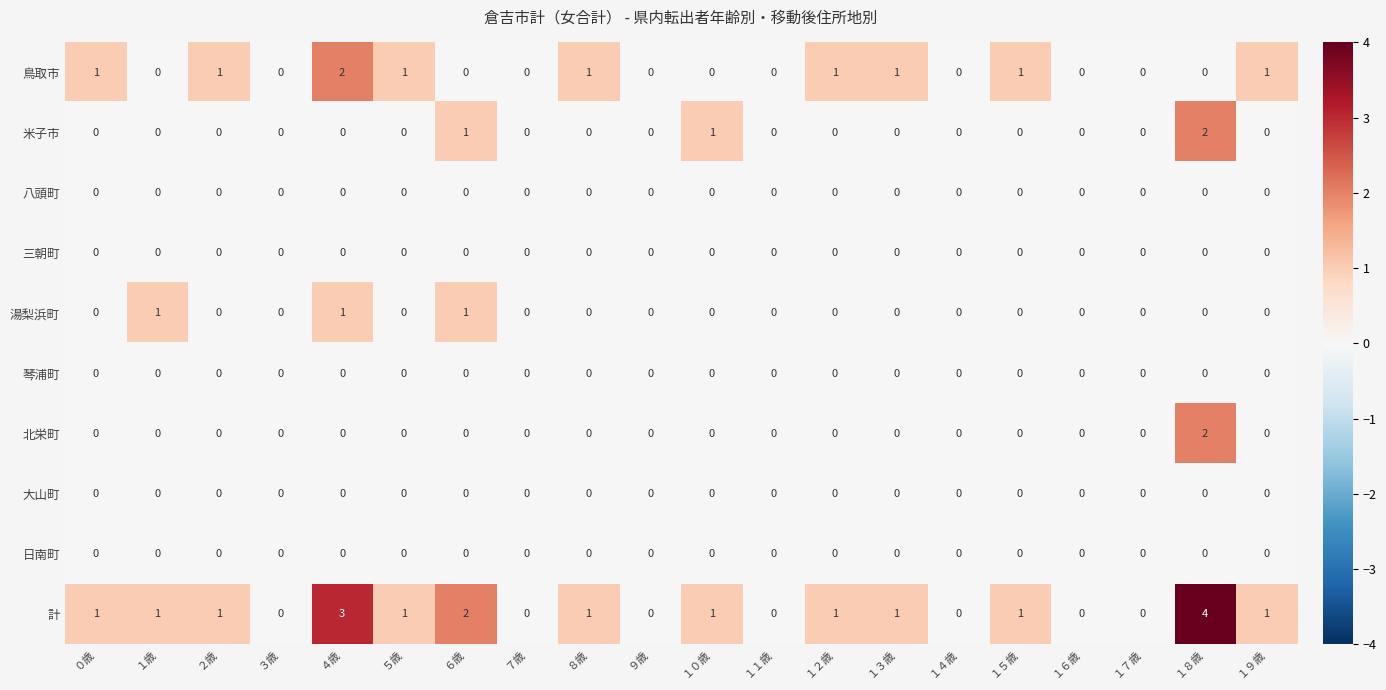

At which category is the sum across all series the highest?

１８歳